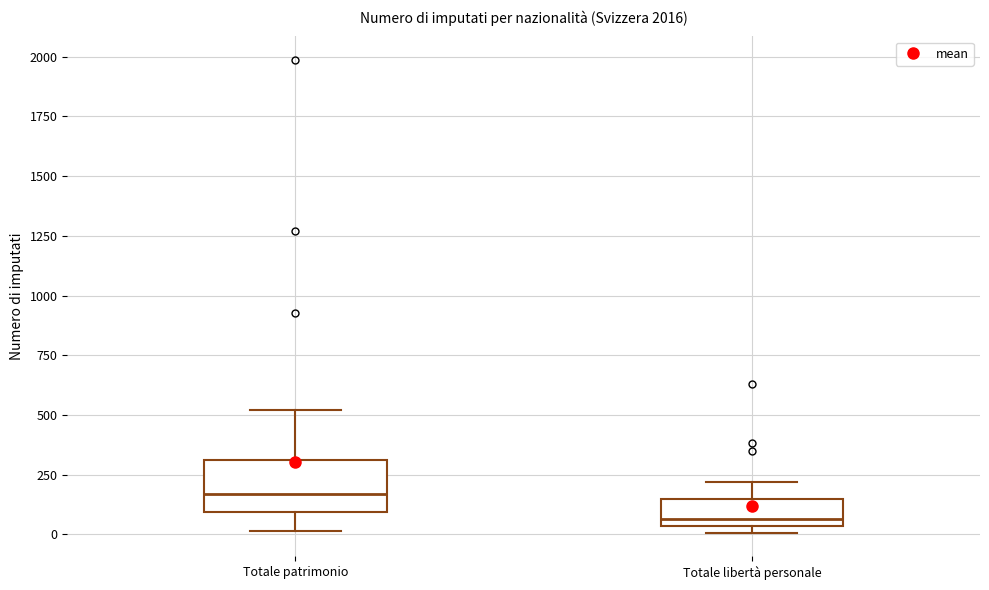

Reading left to right, transcribe this box plot: for each box, give where its median line is, the range the box spans, and where its two whiskers end, as read against the y-axis. The values are not printed on the chart, so give them approximately, as read against the axis.

Totale patrimonio: median 150, box 100 to 300, whiskers 0 to 500
Totale libertà personale: median 50 (just above the box's lower edge), box 50 to 150, whiskers 0 to 200